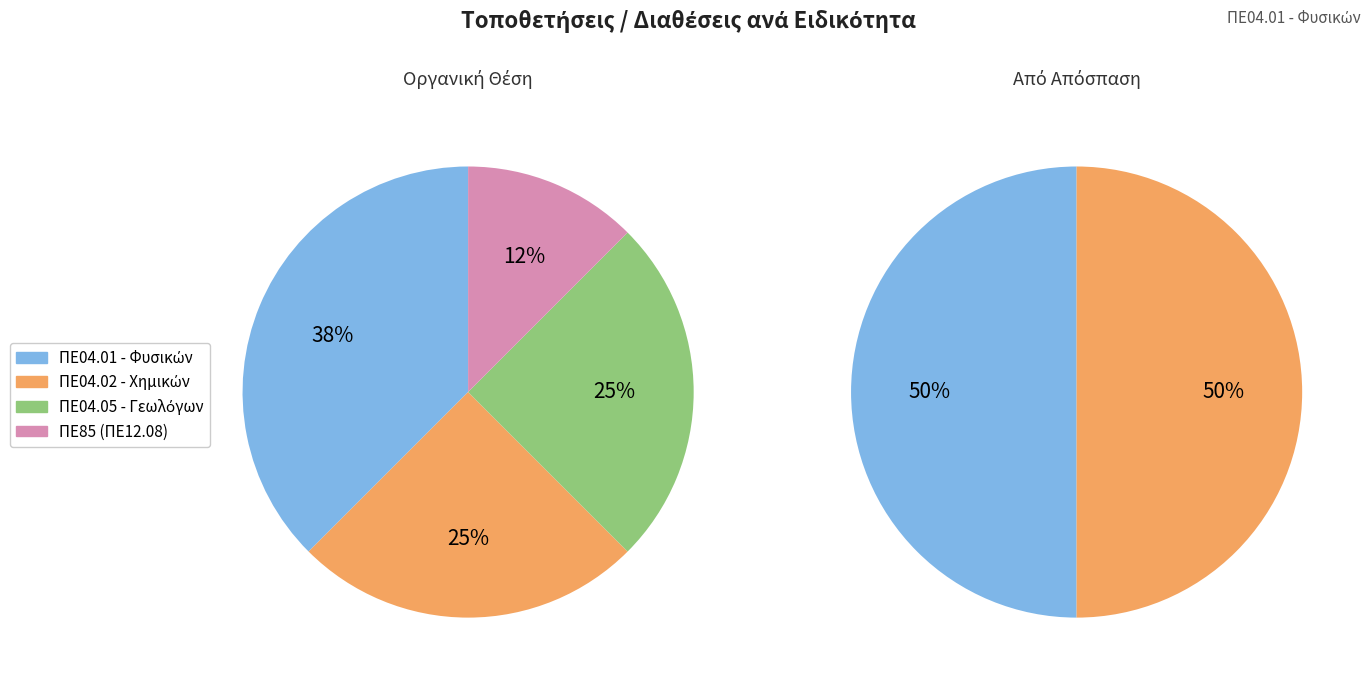

Does ΠΕ04.05 - Γεωλόγων account for over 50% of the chart?

No